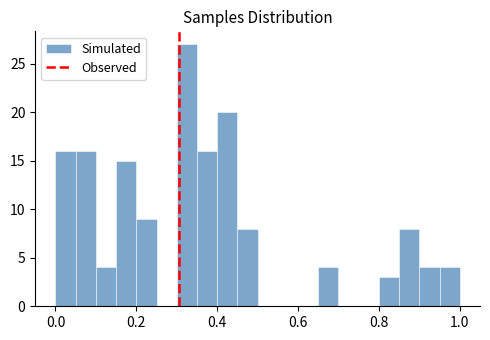

Around what value on the x-axis is the tallest bar? Give the approximate position of its centre, as read against the axis.

0.32